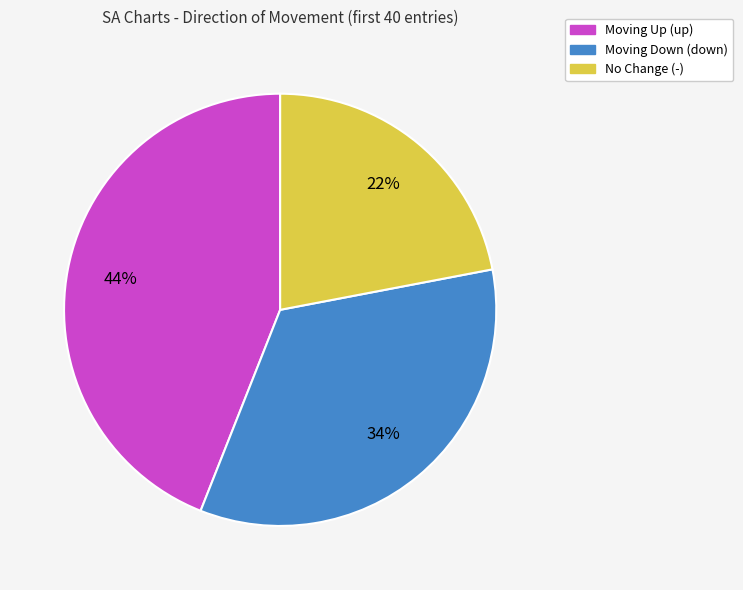

Does any single category account for the majority?

No